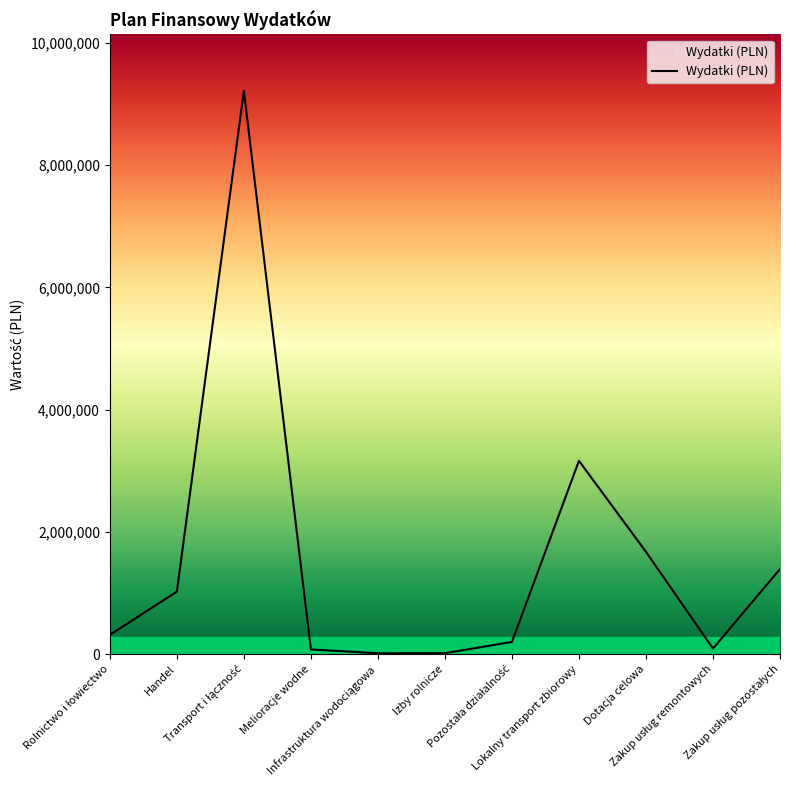

What is the difference between the second highest and second lowest values?

3145830